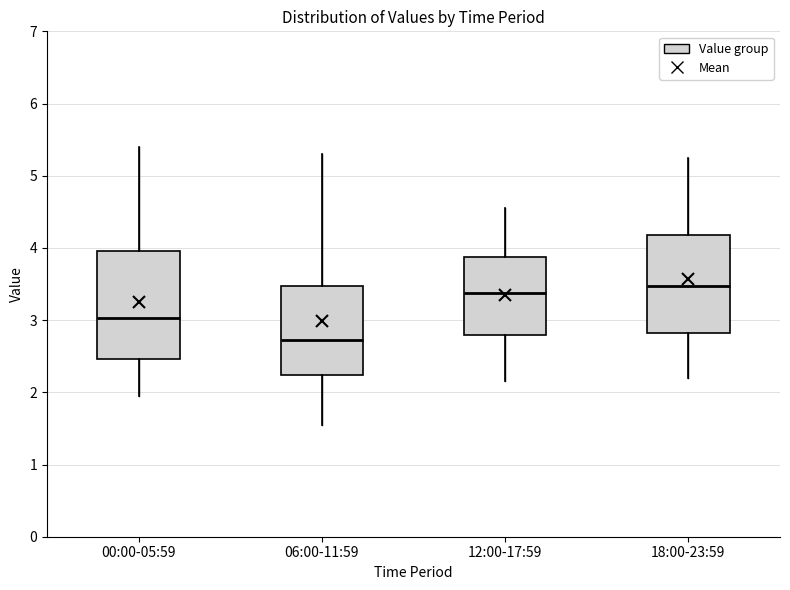

Reading left to right, read every box against the y-axis: the position of its median line, the range the box covers, and the ends of its whiskers. The values are not printed on the chart, so give them approximately, as read against the axis.

00:00-05:59: median 3.0, box 2.5 to 4.0, whiskers 2.0 to 5.4
06:00-11:59: median 2.7, box 2.2 to 3.5, whiskers 1.6 to 5.3
12:00-17:59: median 3.4, box 2.8 to 3.9, whiskers 2.2 to 4.6
18:00-23:59: median 3.5, box 2.8 to 4.2, whiskers 2.2 to 5.3